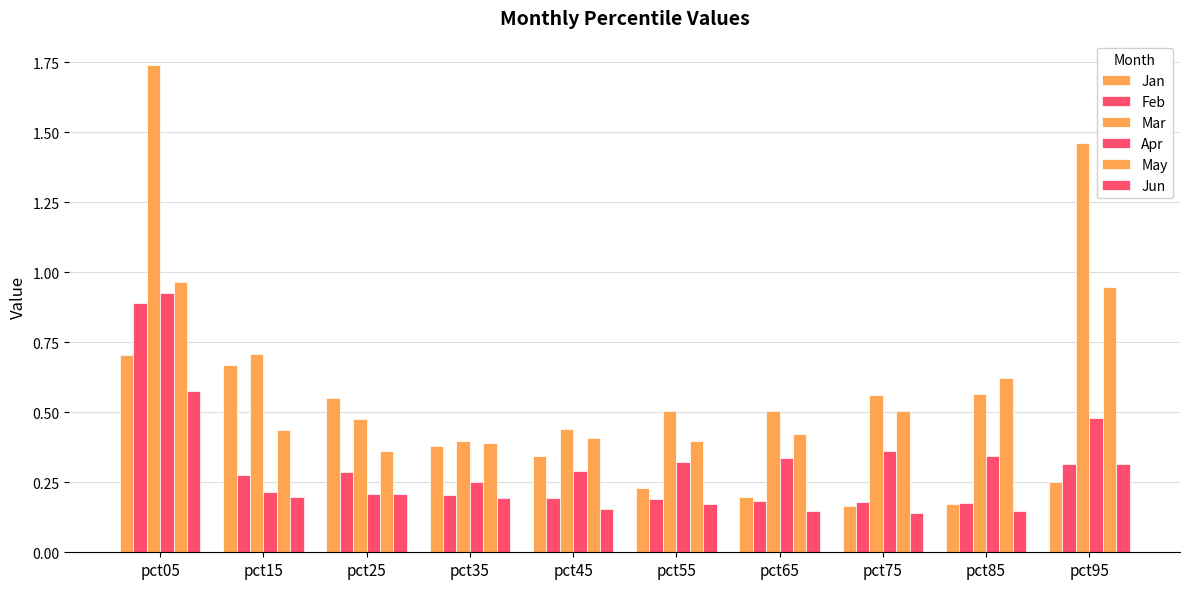

Between pct95 and pct45, which is larger?

pct45